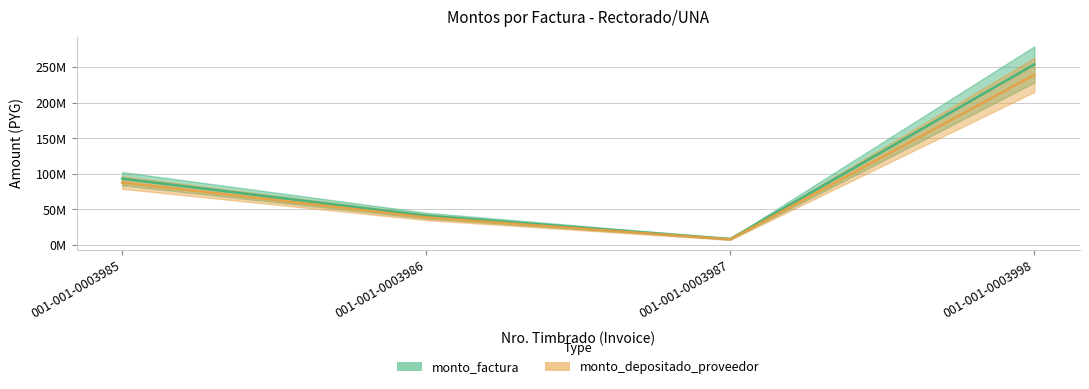

Is the value of monto_depositado_proveedor at 001-001-0003986 greater than the value of monto_factura at 001-001-0003986?

Yes